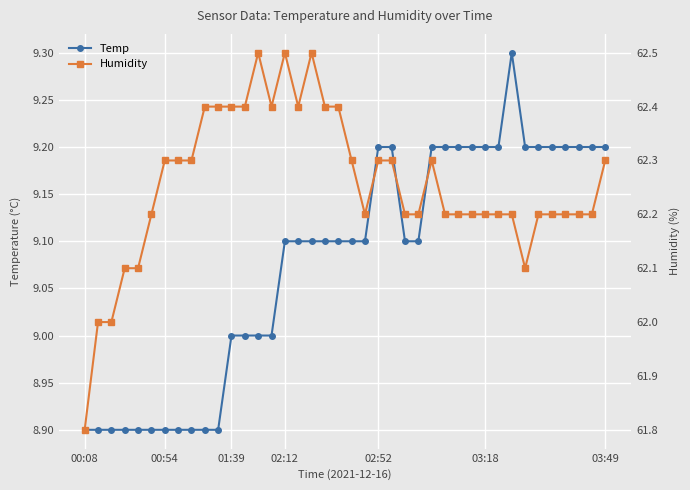

What is the highest value of the Temp series?

9.3